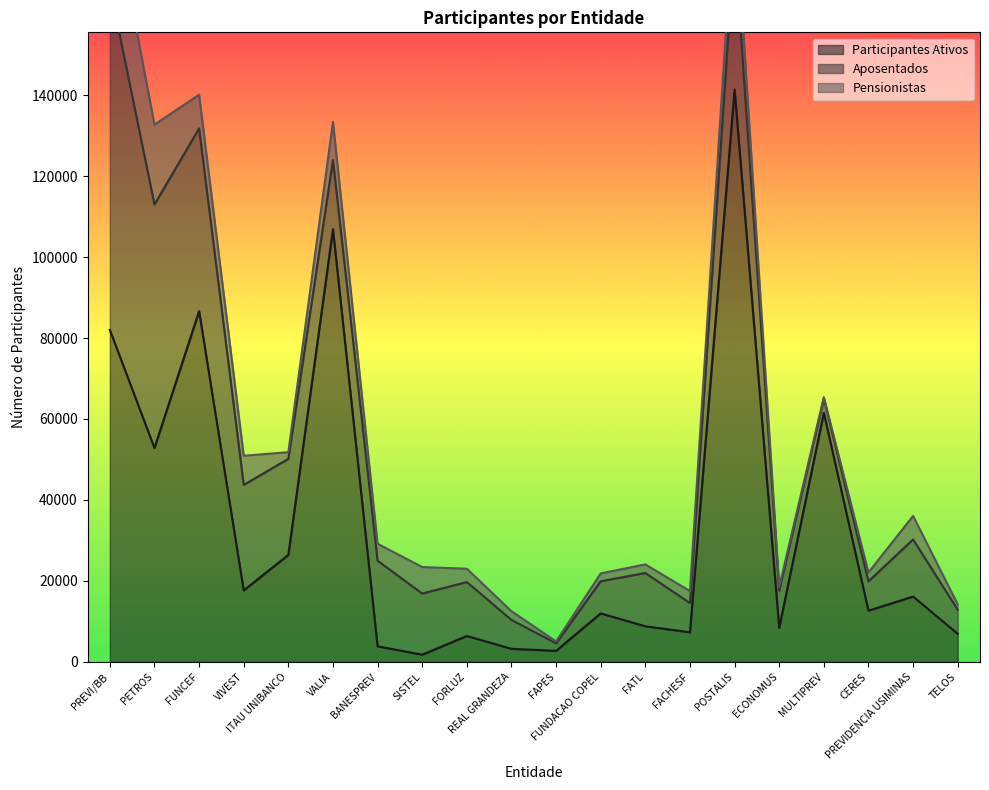

Between FACHESF and SISTEL, which is larger?

FACHESF